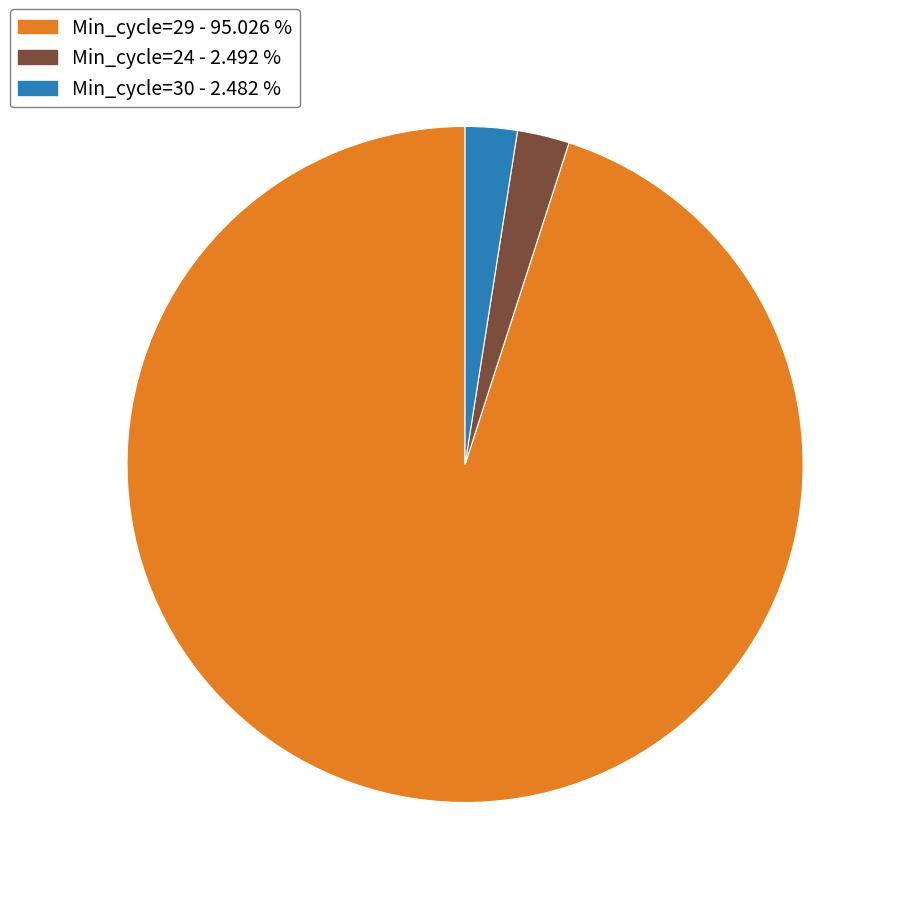

Does any single category account for the majority?

Yes